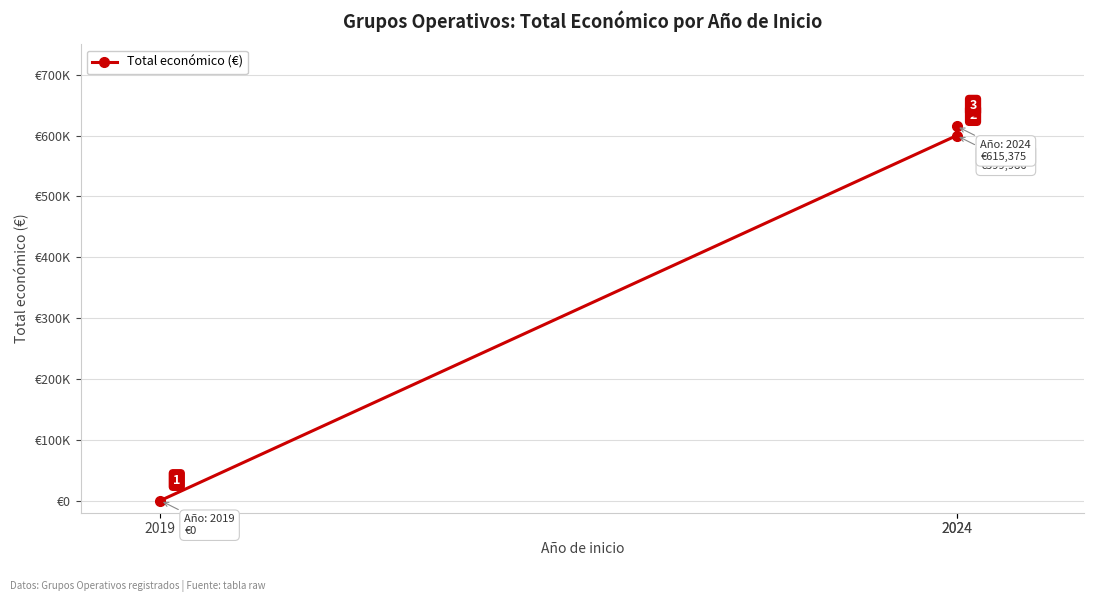

How many series are shown in this chart?

1